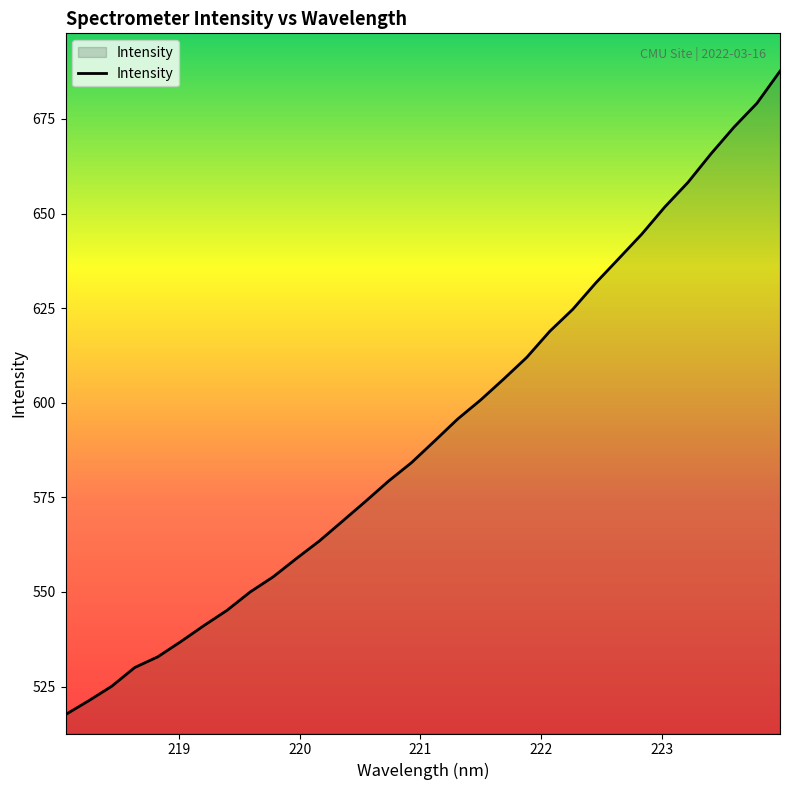

What is the maximum value shown in the chart?

687.6